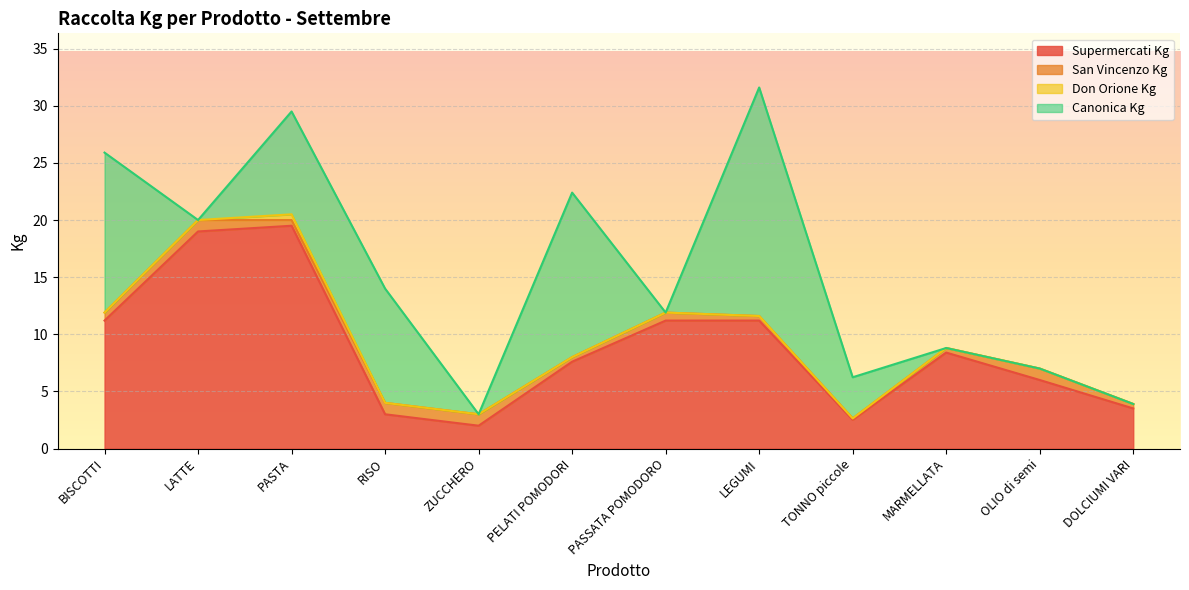

How many lines are shown in the chart?

4